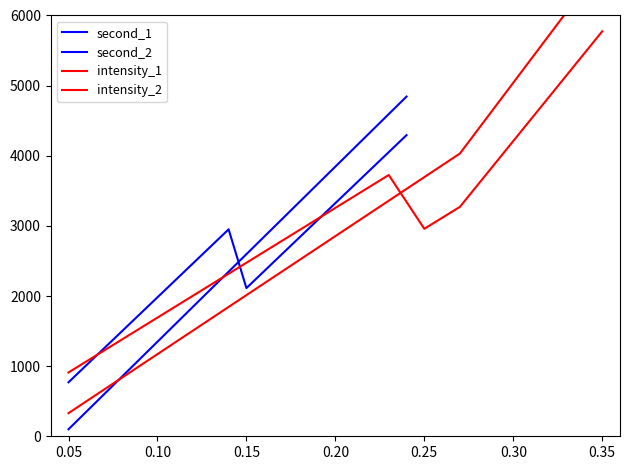

What is the value of the intensity_2 point at the 14th from the left?

3896.9